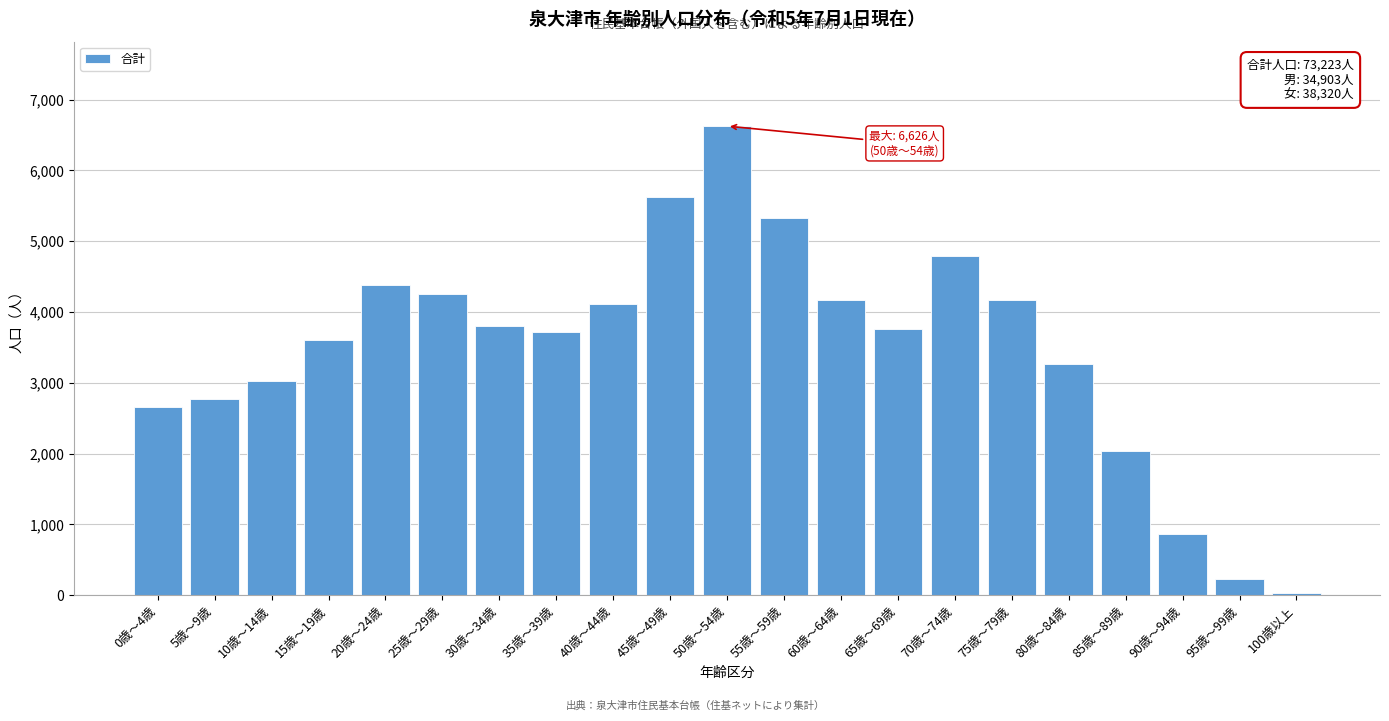

The value at 60歳～64歳 is 4174. True or false?

True